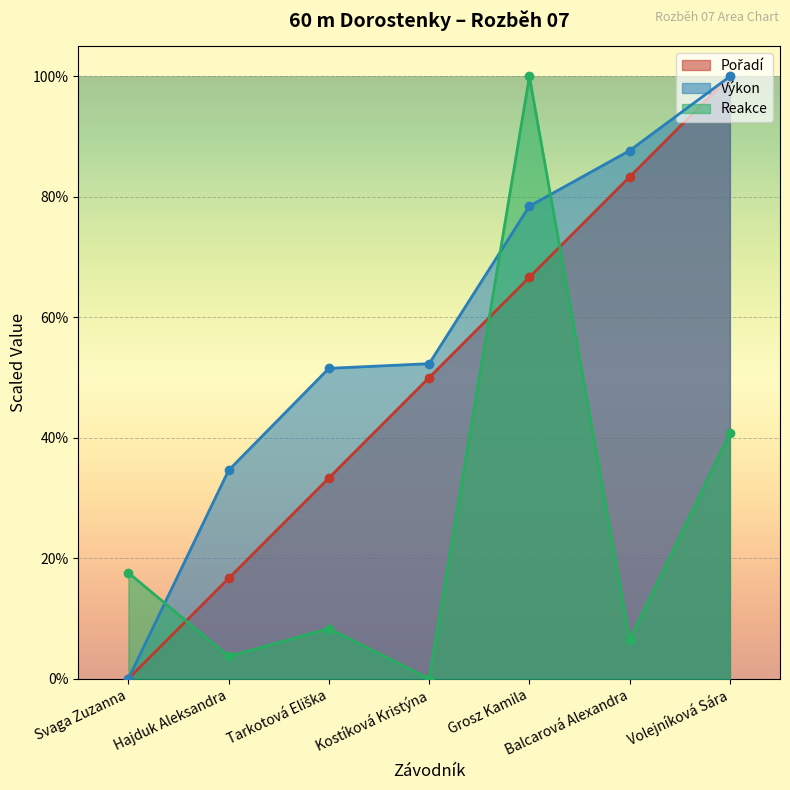

Between which two adjacent categories do Pořadí (line) and Reakce (line) first intersect?

Svaga Zuzanna and Hajduk Aleksandra